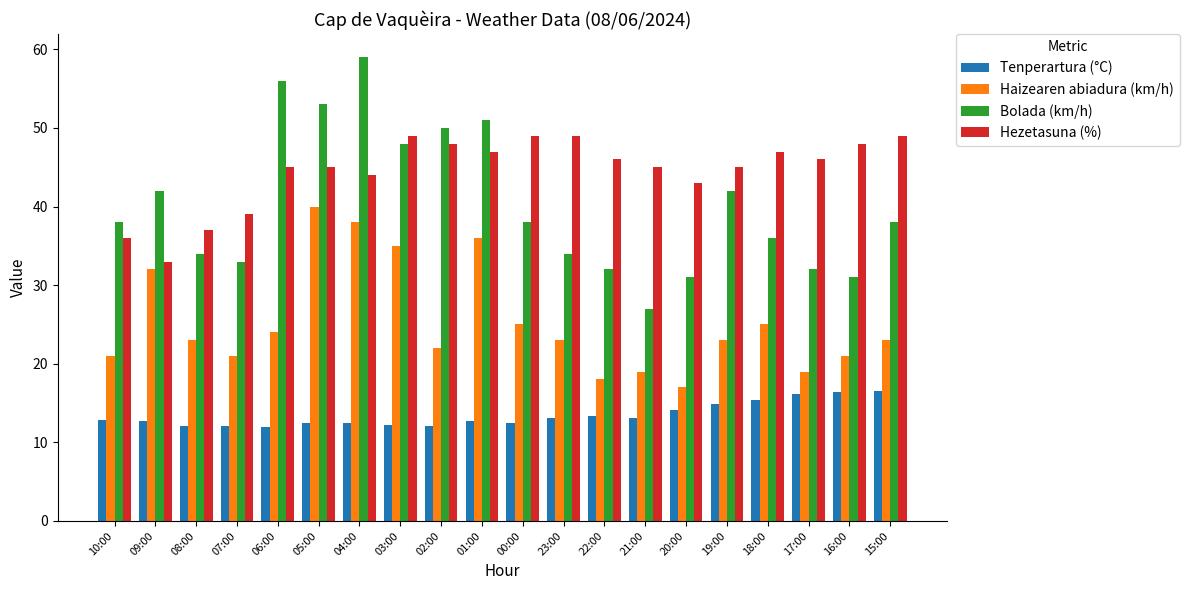

Count the number of data series in this chart.

4